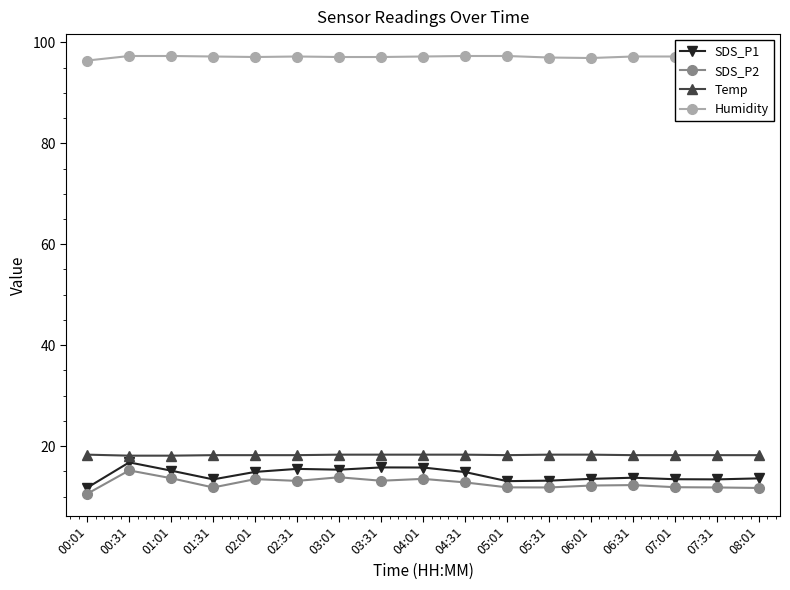

True or false: Temp and SDS_P2 cross at least once.

False